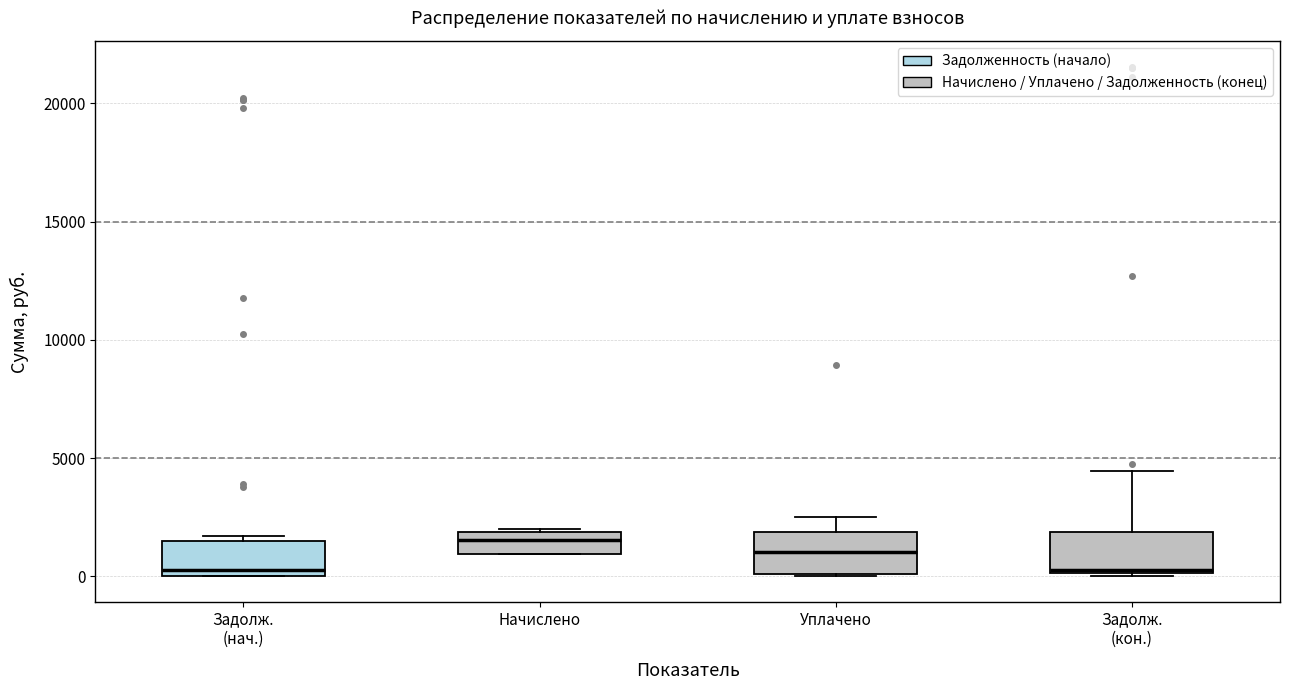

Reading left to right, transcribe this box plot: for each box, give where its median line is, the range the box spans, and where its two whiskers end, as read against the y-axis. The values are not printed on the chart, so give them approximately, as read against the axis.

Задолж. (нач.): median 500, box 0 to 1500, whiskers 0 to 1500 (just above the box's upper edge)
Начислено: median 1500, box 1000 to 2000, whiskers 1000 to 2000
Уплачено: median 1000, box 0 to 2000, whiskers 0 to 2500
Задолж. (кон.): median 500, box 0 to 2000, whiskers 0 (just below the box's lower edge) to 4500